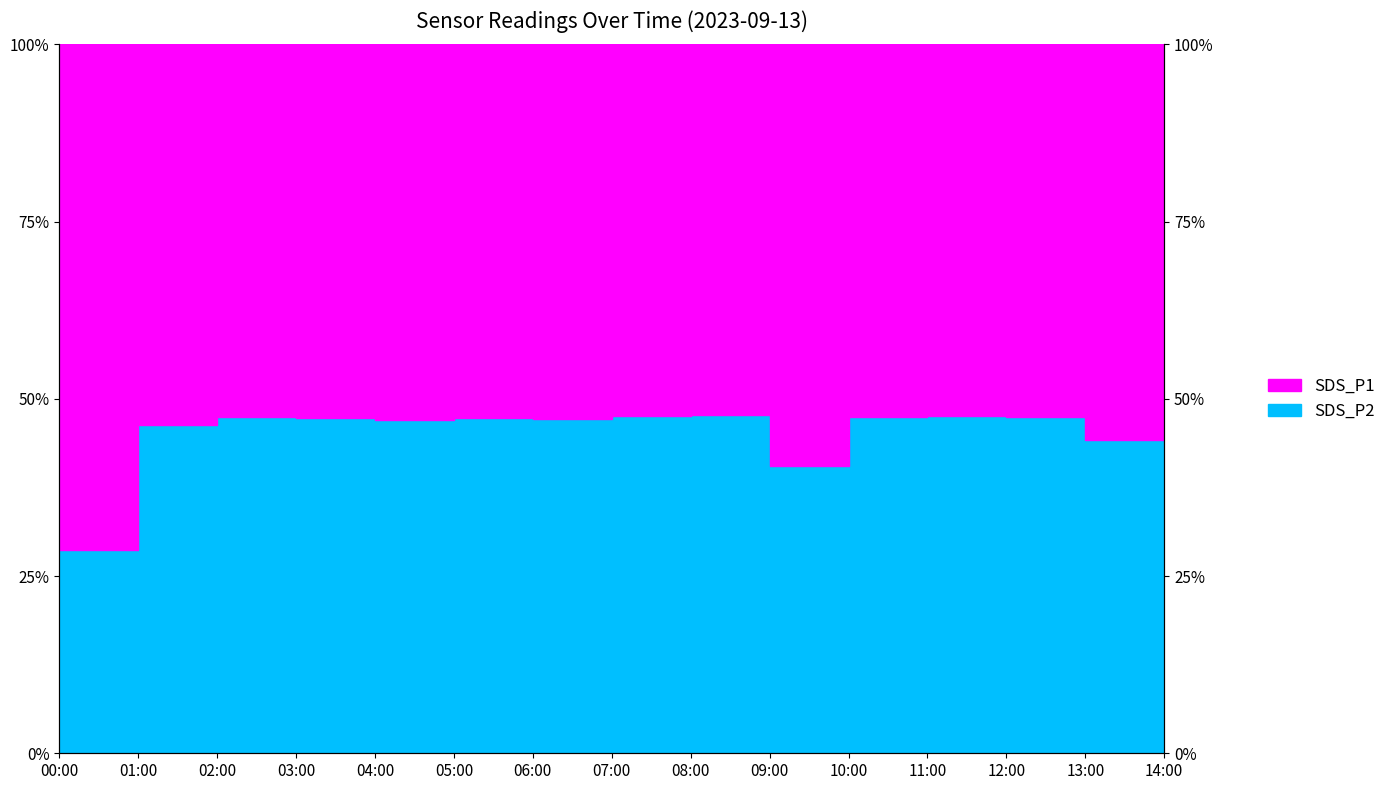

What is the sum of the values at 04:00 and 10:00?

94.4